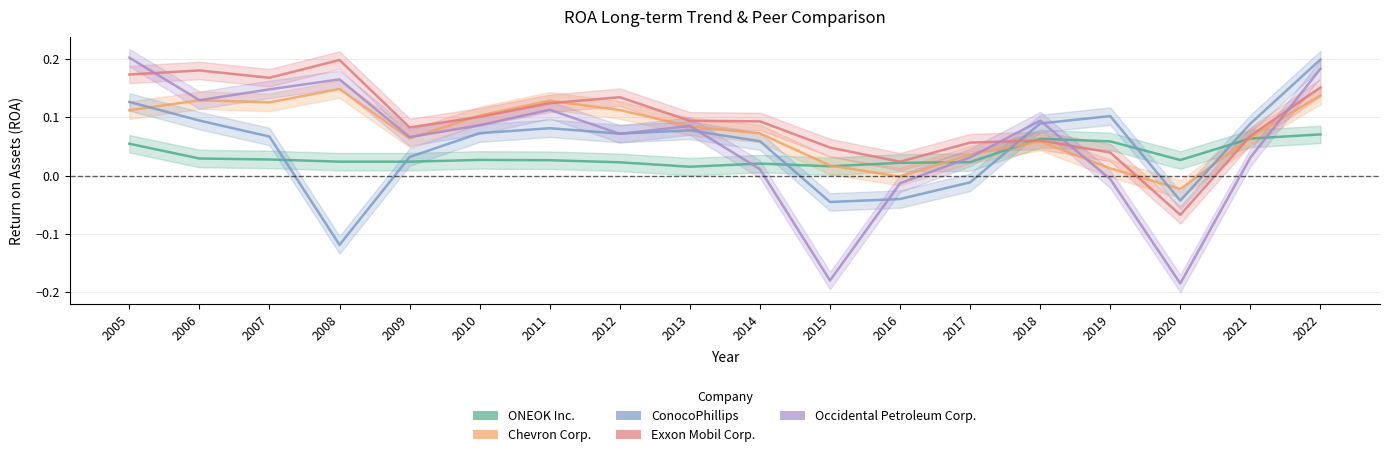

Does the chart display data point markers on the line(s)?

No